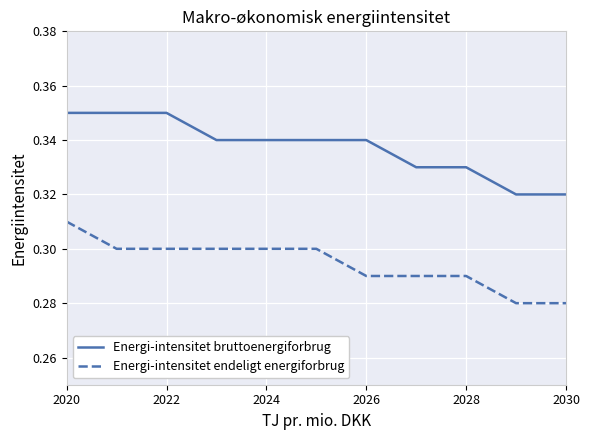

Which series has the largest total across all categories?

Energi-intensitet bruttoenergiforbrug